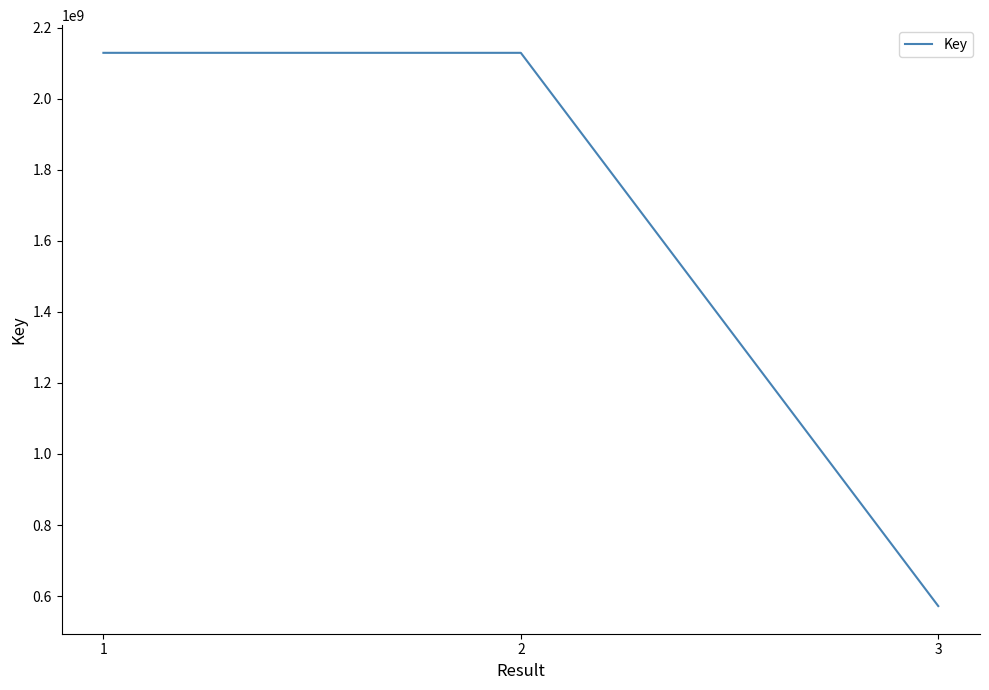

Which category has the lowest value across all series?

3